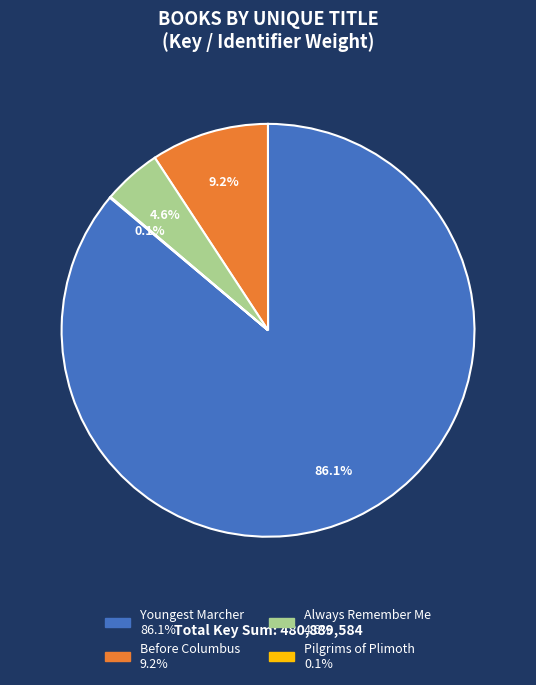

Is there any slice that represents more than half of the pie?

Yes